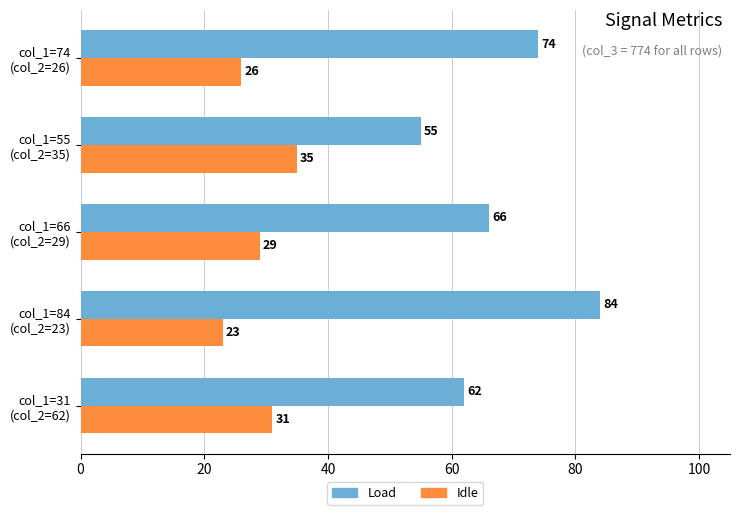

Which series has the largest total across all categories?

Load